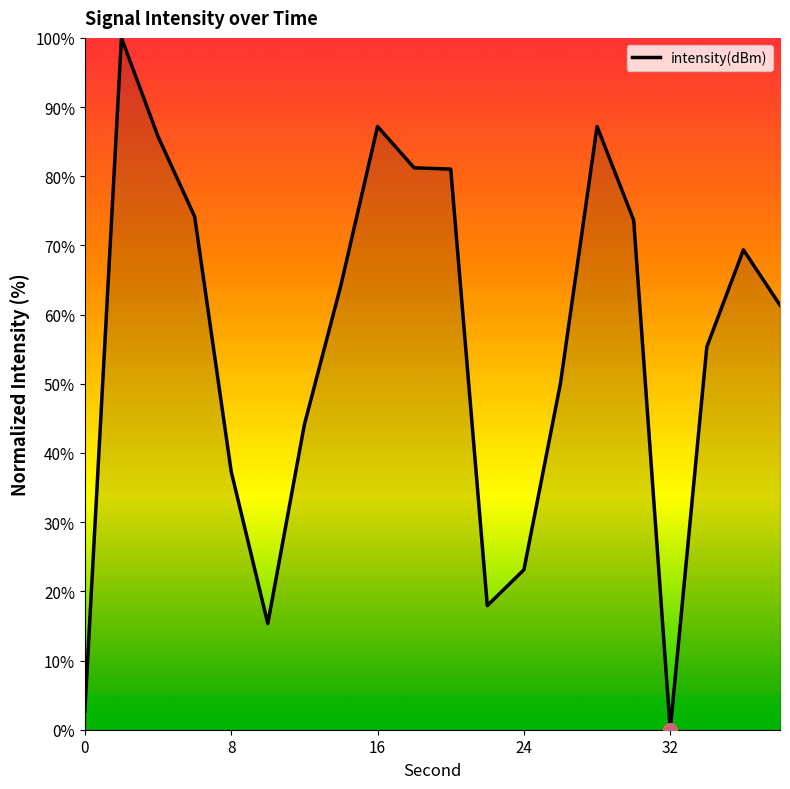

What is the difference between the maximum and minimum values?

100.0